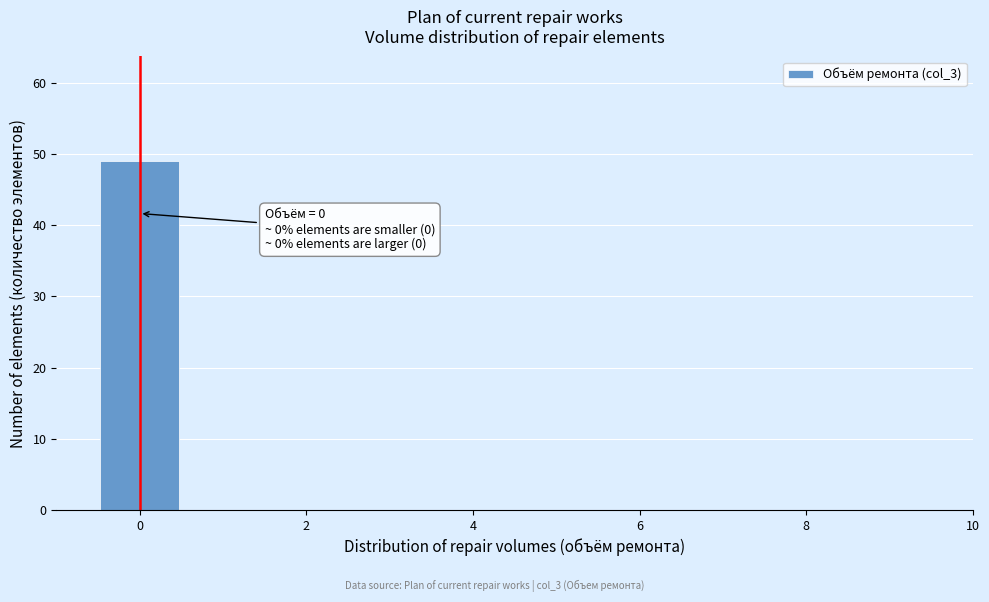

Over which range of the x-axis is the bar tallest?

-0.5 to 0.5